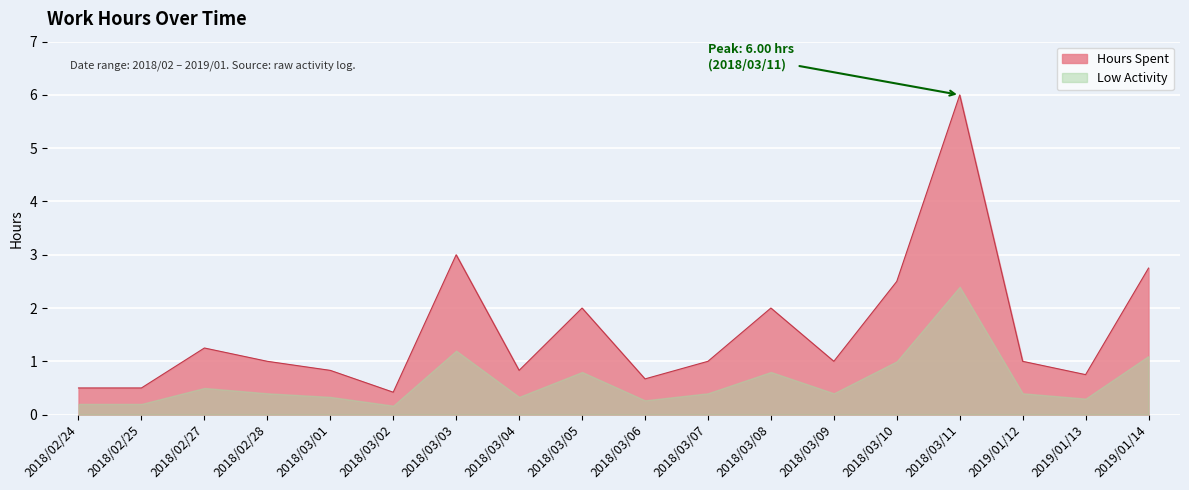

List the labels in order of value, largest first.

2018/03/11, 2018/03/03, 2019/01/14, 2018/03/10, 2018/03/05, 2018/03/08, 2018/02/27, 2018/02/28, 2018/03/07, 2018/03/09, 2019/01/12, 2018/03/01, 2018/03/04, 2019/01/13, 2018/03/06, 2018/02/24, 2018/02/25, 2018/03/02